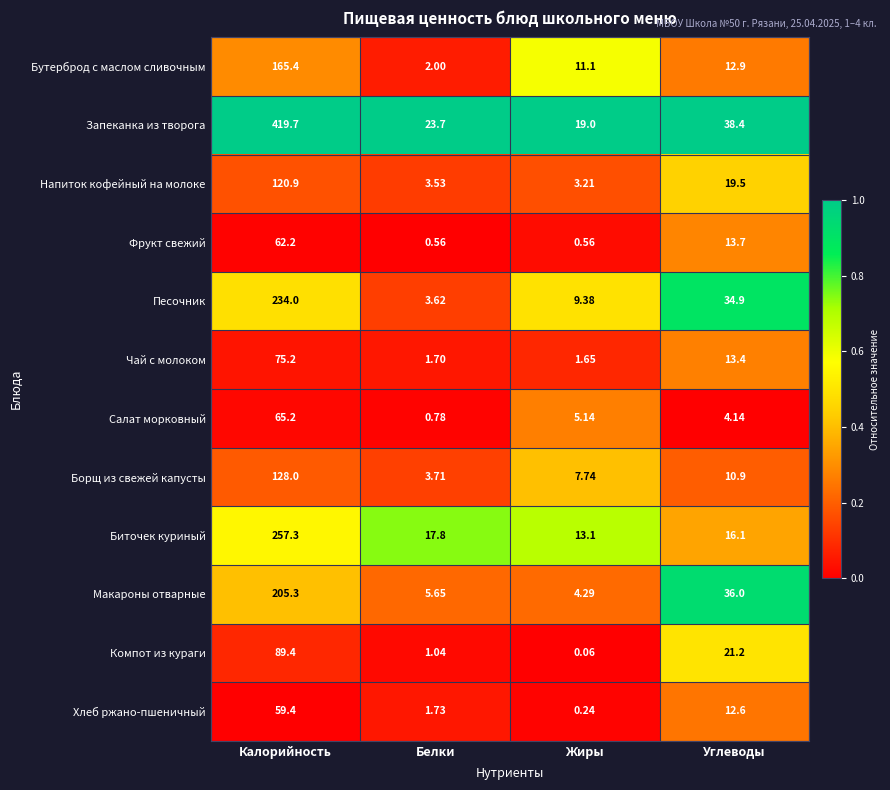

Between Жиры and Углеводы, which series saw the biggest shift?

Макароны отварные